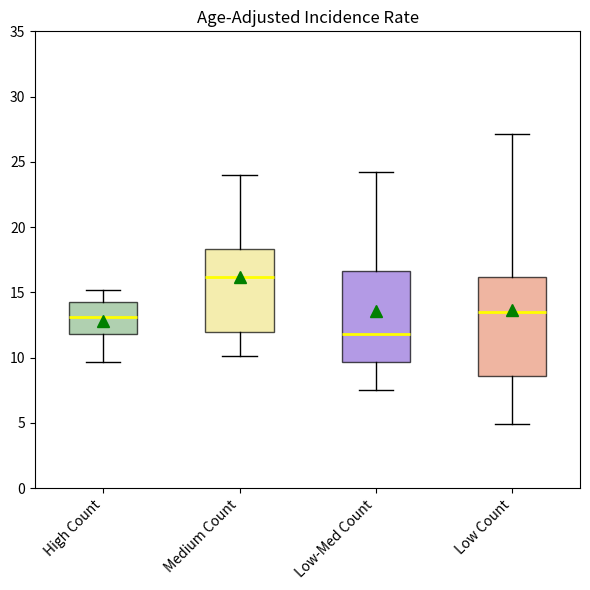

Reading left to right, read every box against the y-axis: the position of its median line, the range the box covers, and the ends of its whiskers. The values are not printed on the chart, so give them approximately, as read against the axis.

High Count: median 13.0, box 12.0 to 14.5, whiskers 9.5 to 15.0
Medium Count: median 16.0, box 12.0 to 18.5, whiskers 10.0 to 24.0
Low-Med Count: median 12.0, box 9.5 to 16.5, whiskers 7.5 to 24.0
Low Count: median 13.5, box 8.5 to 16.0, whiskers 5.0 to 27.0